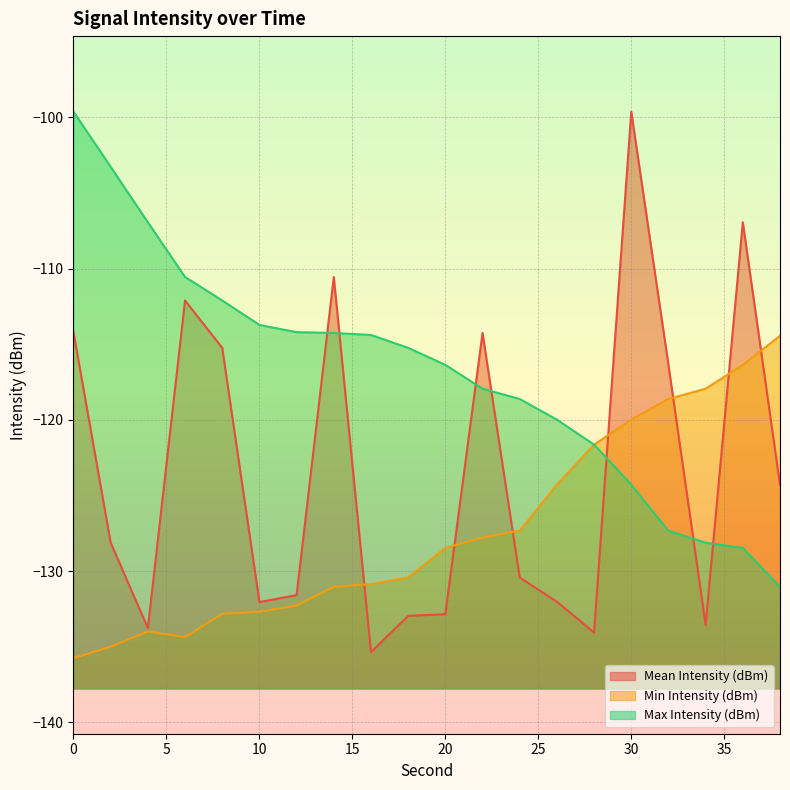

How many lines are shown in the chart?

3